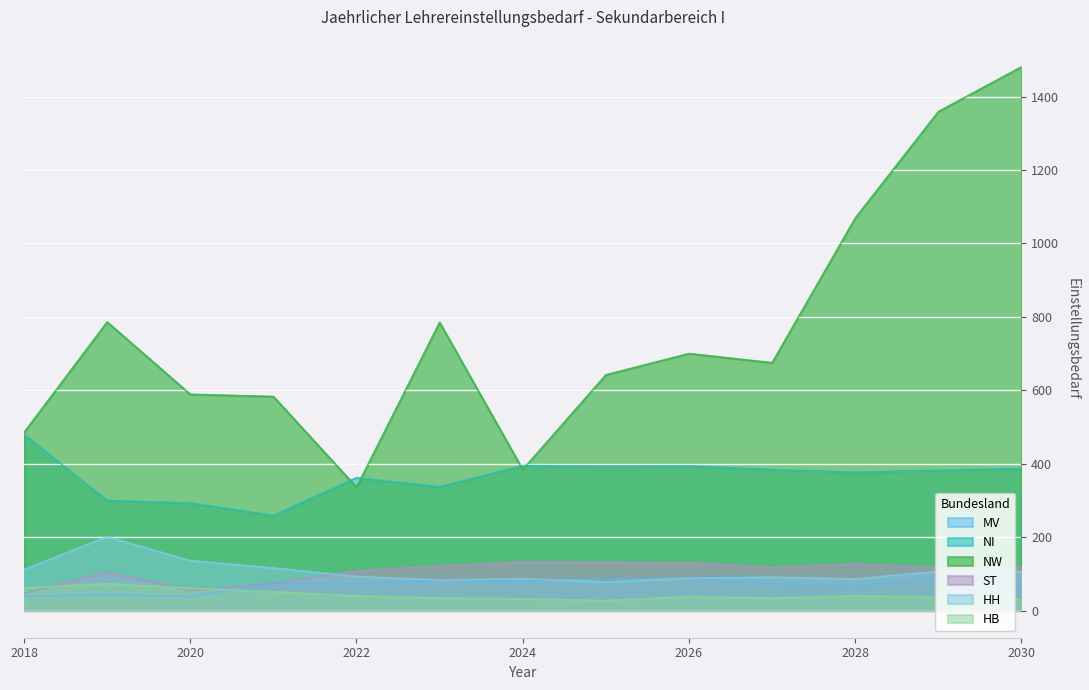

At how many categories does at least one series exceed 984?

3